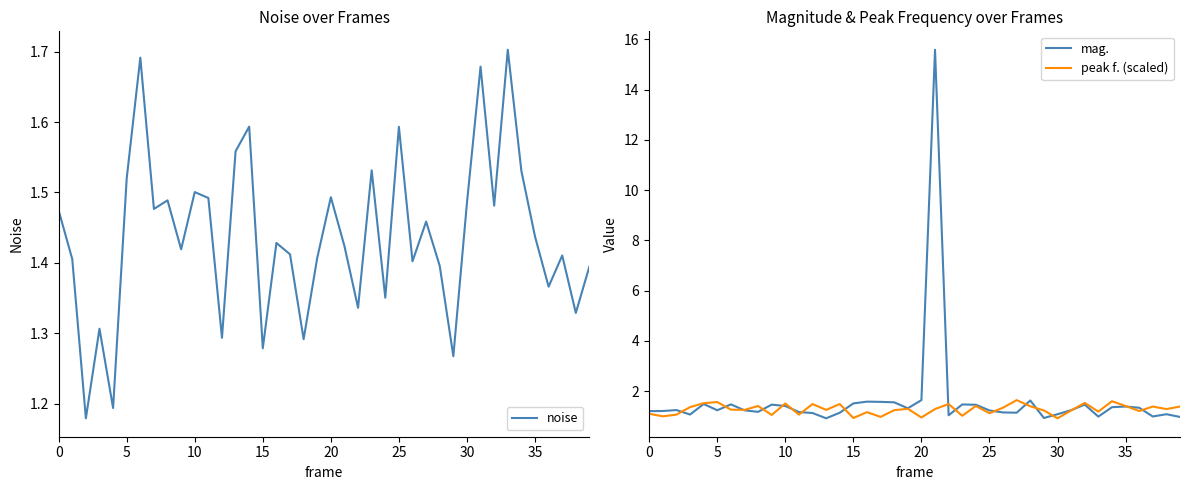

What is the spread (max minus min) of values at 12?

0.4